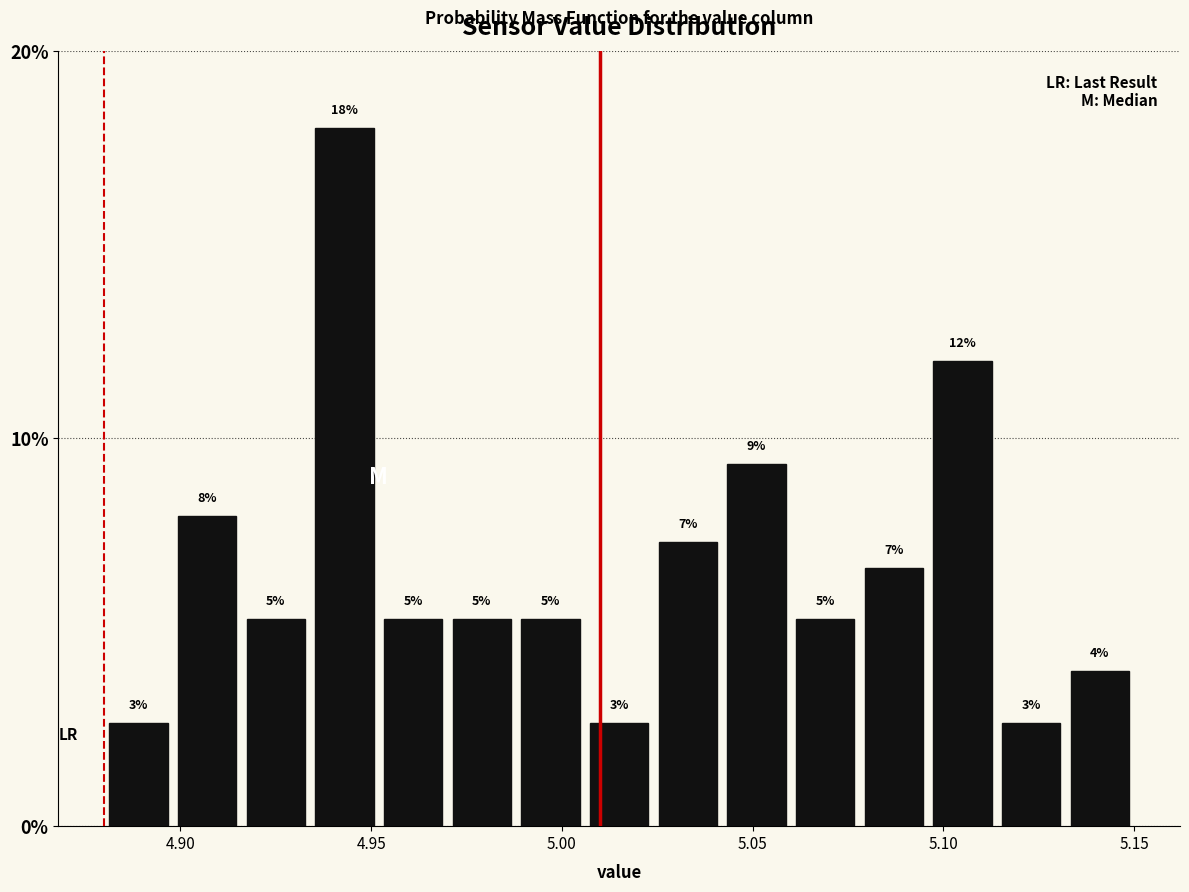

Around what value on the x-axis is the tallest bar? Give the approximate position of its centre, as read against the axis.

4.945